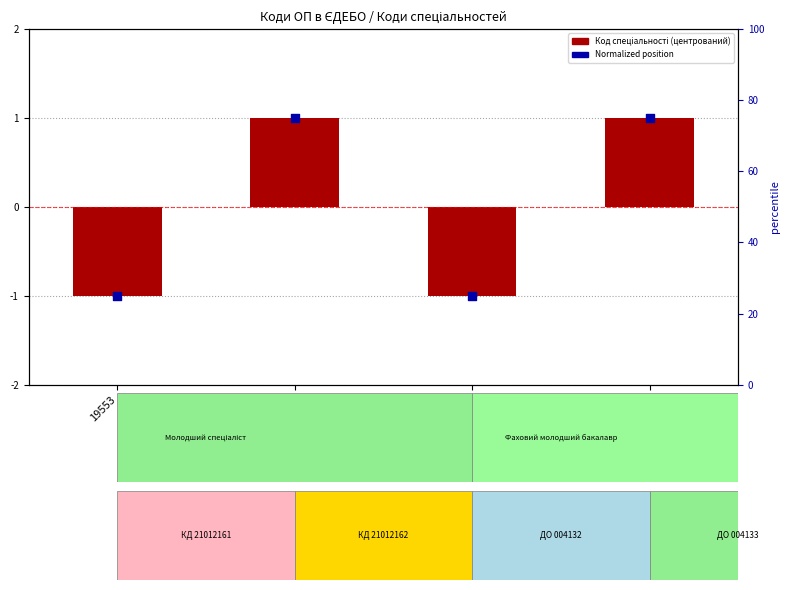

At which category is the sum across all series the highest?

19554